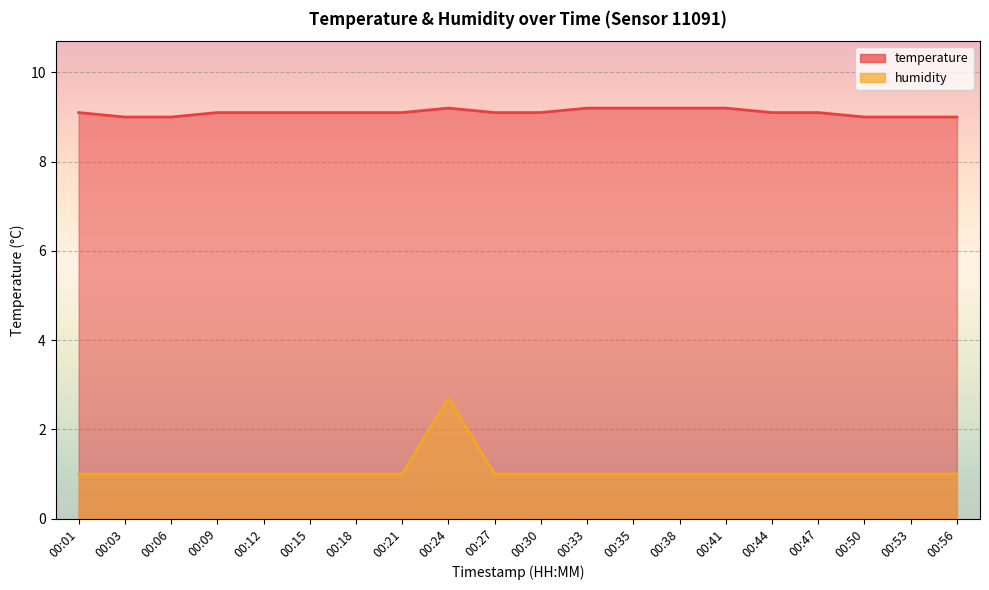

List the series in order of their overall mean, lowest first.

humidity, temperature